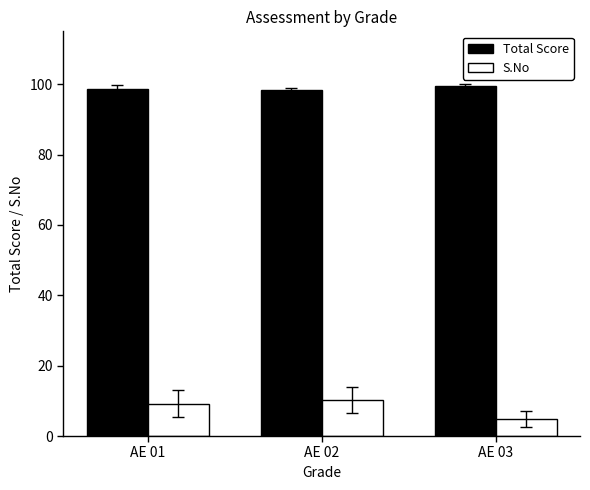

Which series has the largest total across all categories?

Total Score